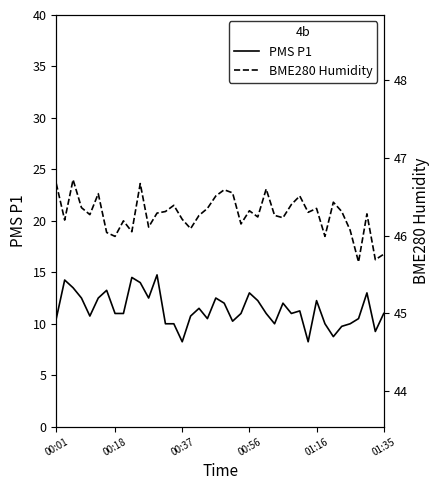

What is the sum of the BME280 Humidity values at 29 and 19?

93.0